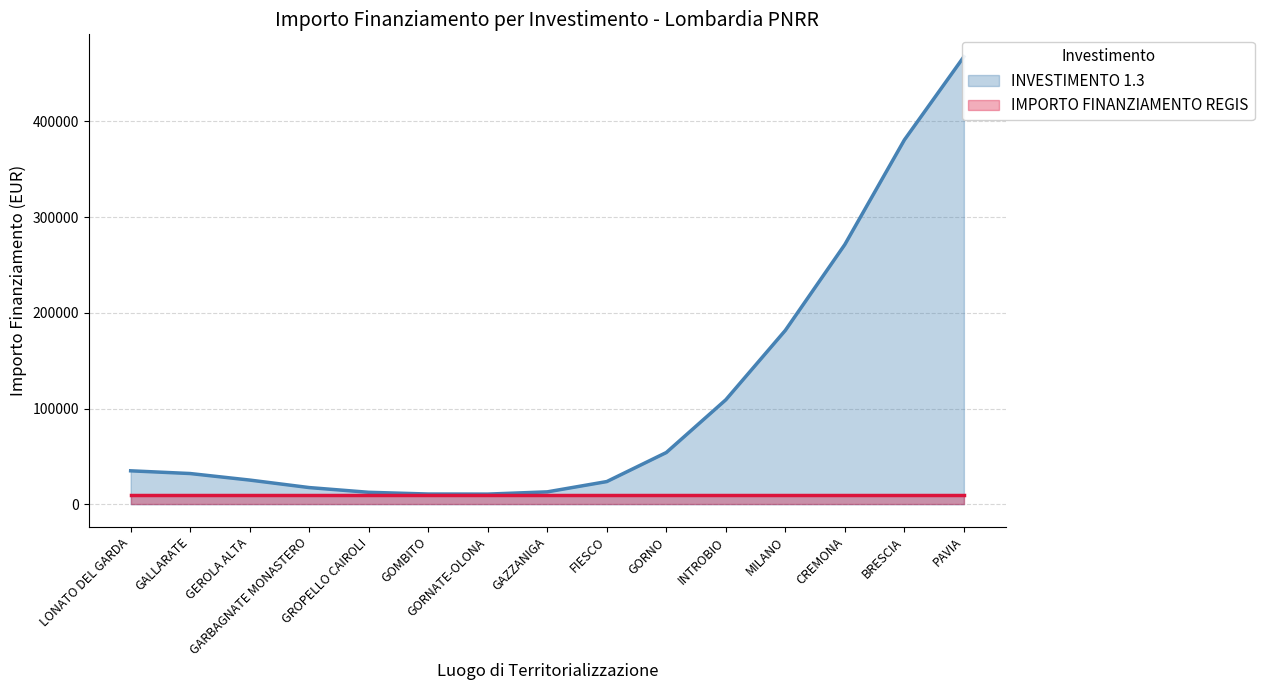

What value does the IMPORTO FINANZIAMENTO REGIS series have at LONATO DEL GARDA?

10172.0